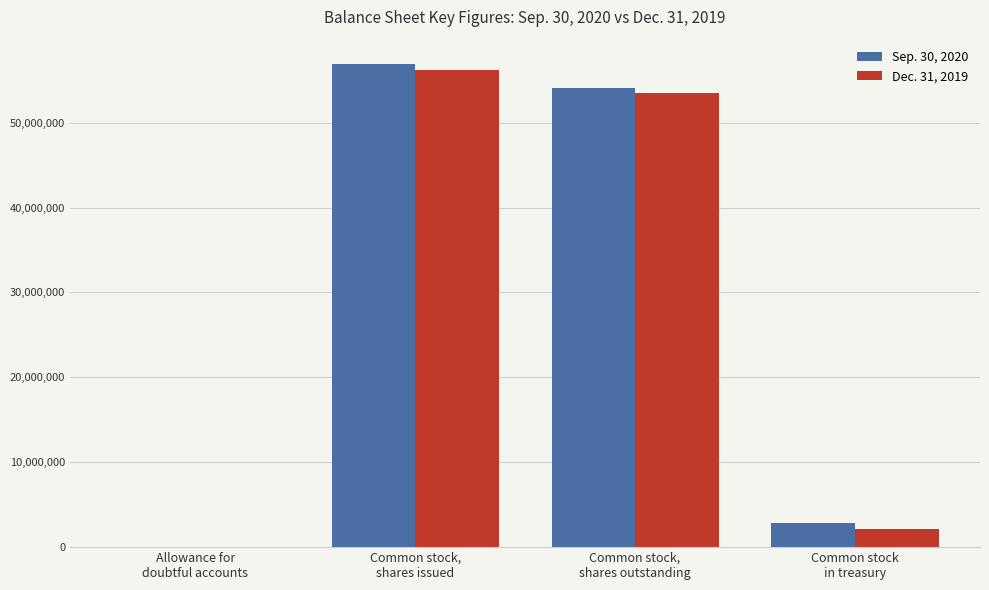

Which series has the largest range (max minus min)?

Sep. 30, 2020